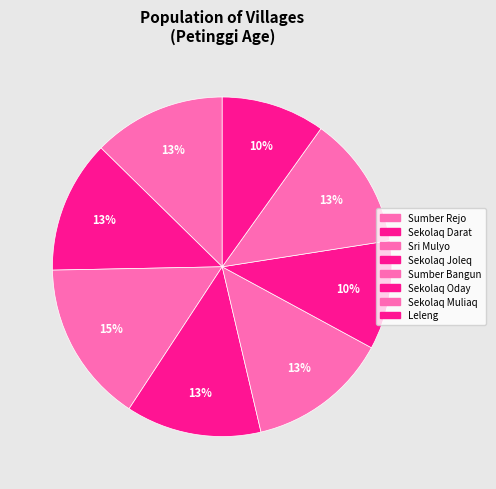

To the nearest percent, what percentage of the pie is Sekolaq Darat?

13%